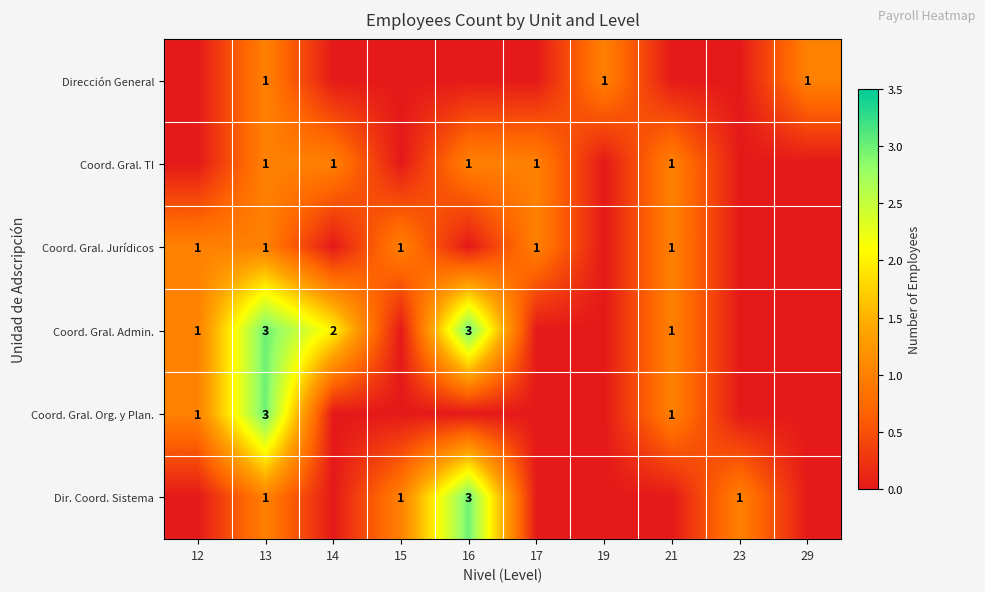

Is it true that Coord. Gral. Jurídicos equals 2 at 12?

False